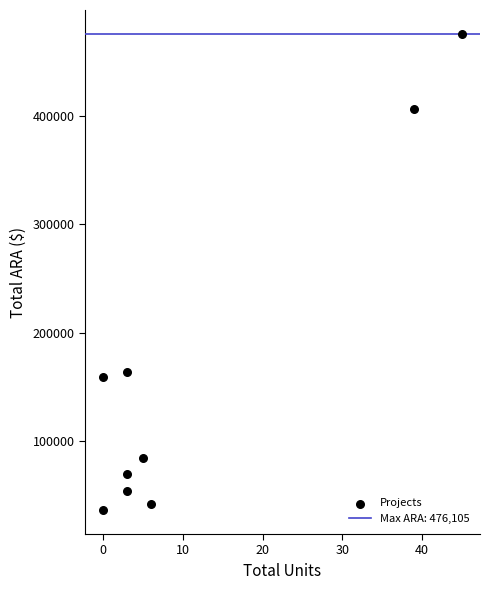

What Y value in the scatter plot is closest to 256052?

164069